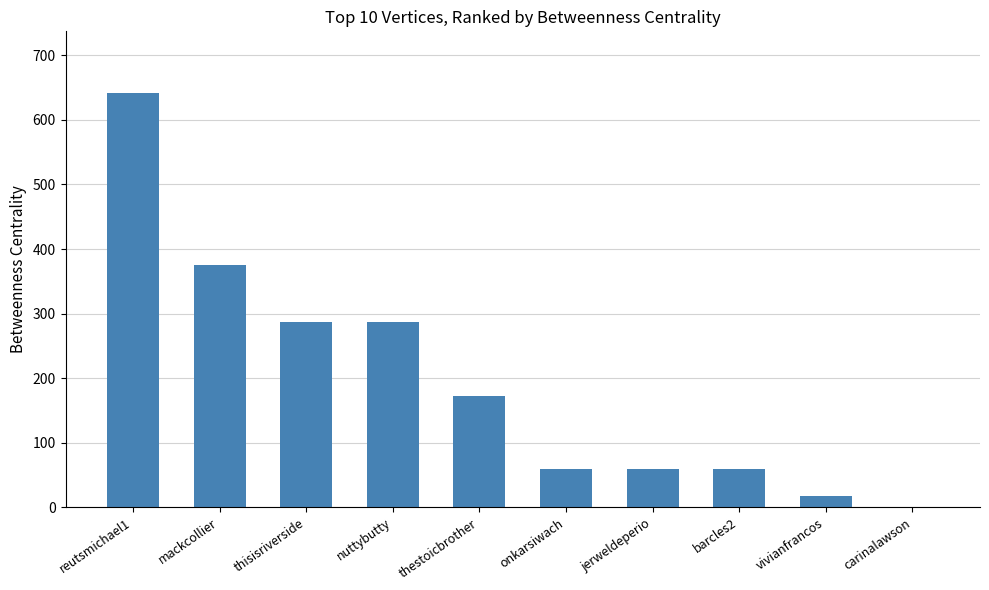

The value at barcles2 is 60.0. True or false?

True